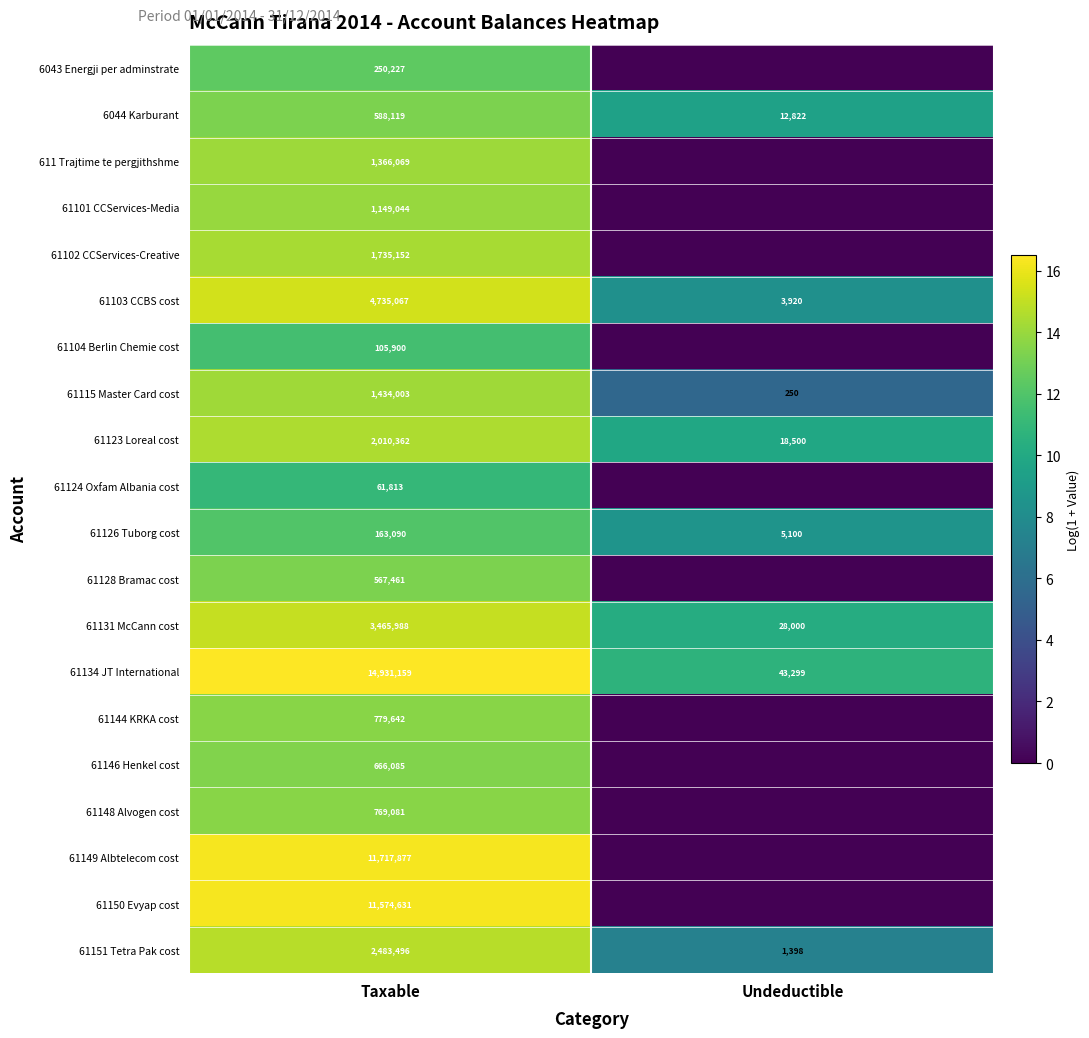

Rank the series at Taxable from lowest to highest value.

61124 Oxfam Albania cost, 61104 Berlin Chemie cost, 61126 Tuborg cost, 6043 Energji per adminstrate, 61128 Bramac cost, 6044 Karburant, 61146 Henkel cost, 61148 Alvogen cost, 61144 KRKA cost, 61101 CCServices-Media, 611 Trajtime te pergjithshme, 61115 Master Card cost, 61102 CCServices-Creative, 61123 Loreal cost, 61151 Tetra Pak cost, 61131 McCann cost, 61103 CCBS cost, 61150 Evyap cost, 61149 Albtelecom cost, 61134 JT International